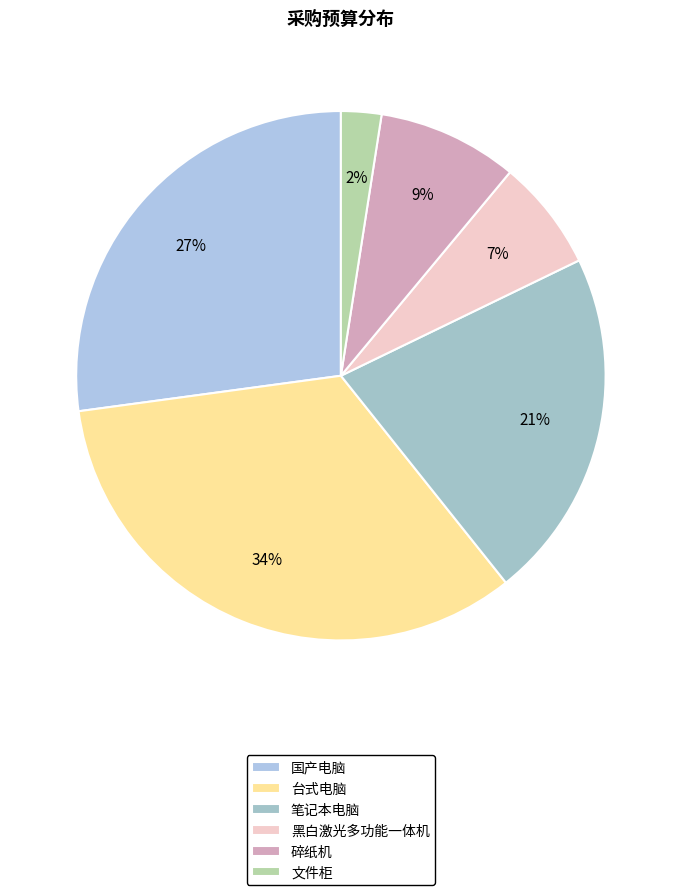

How many slices are in this pie chart?

6